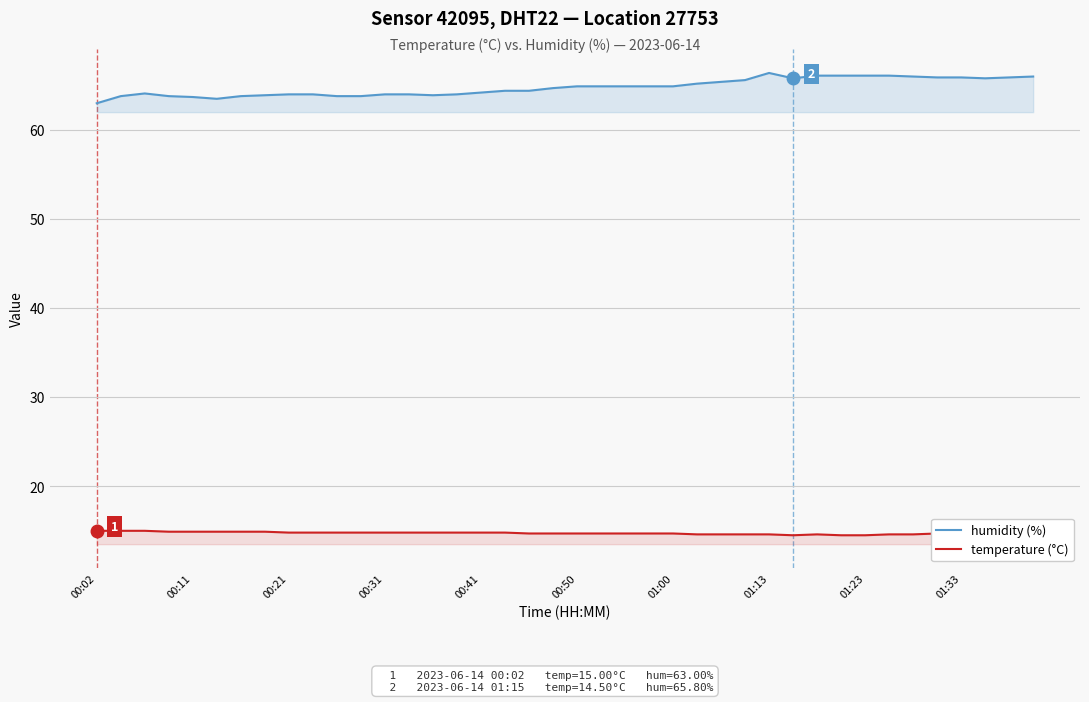

True or false: temperature (°C) has more than 1 points higher than both neighbors.

False